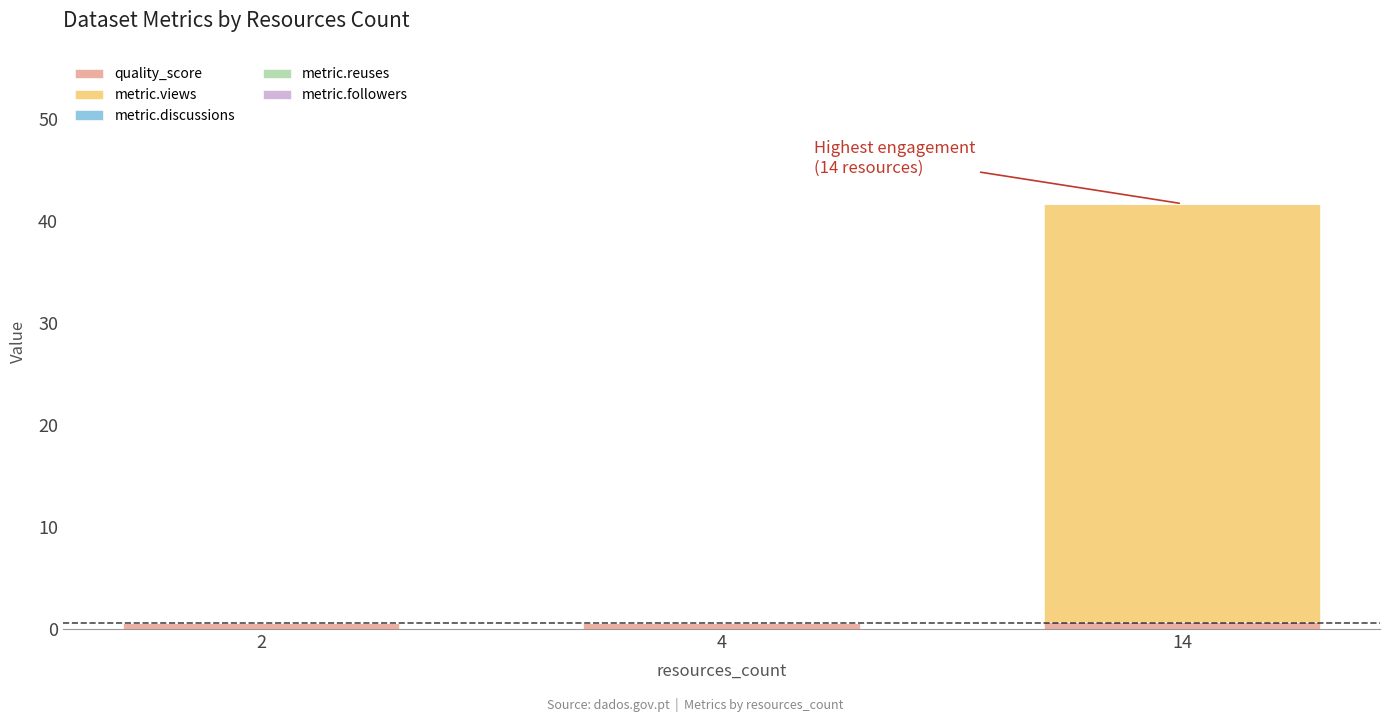

At which category is the sum across all series the highest?

14